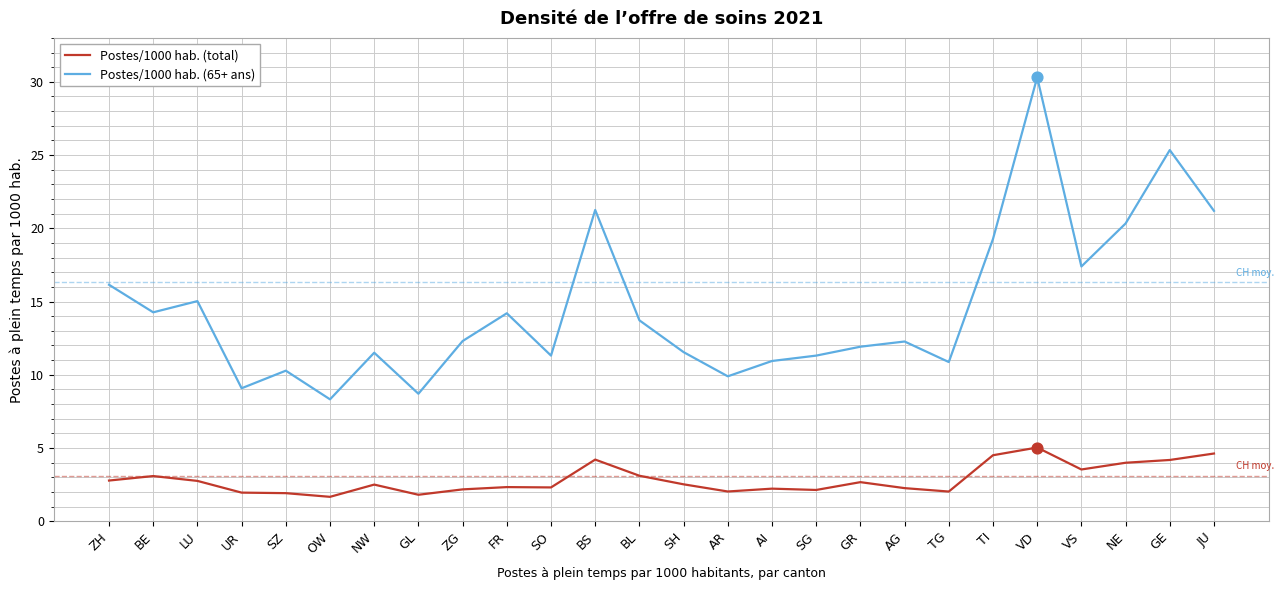

Which series has the largest range (max minus min)?

Postes/1000 hab. (65+ ans)